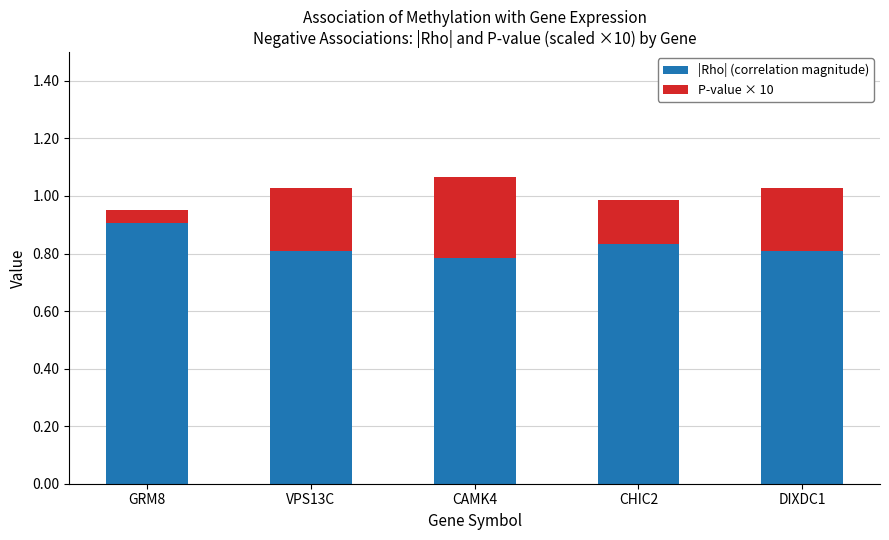

How many |Rho| (correlation magnitude) values are between 0 and 1?

5